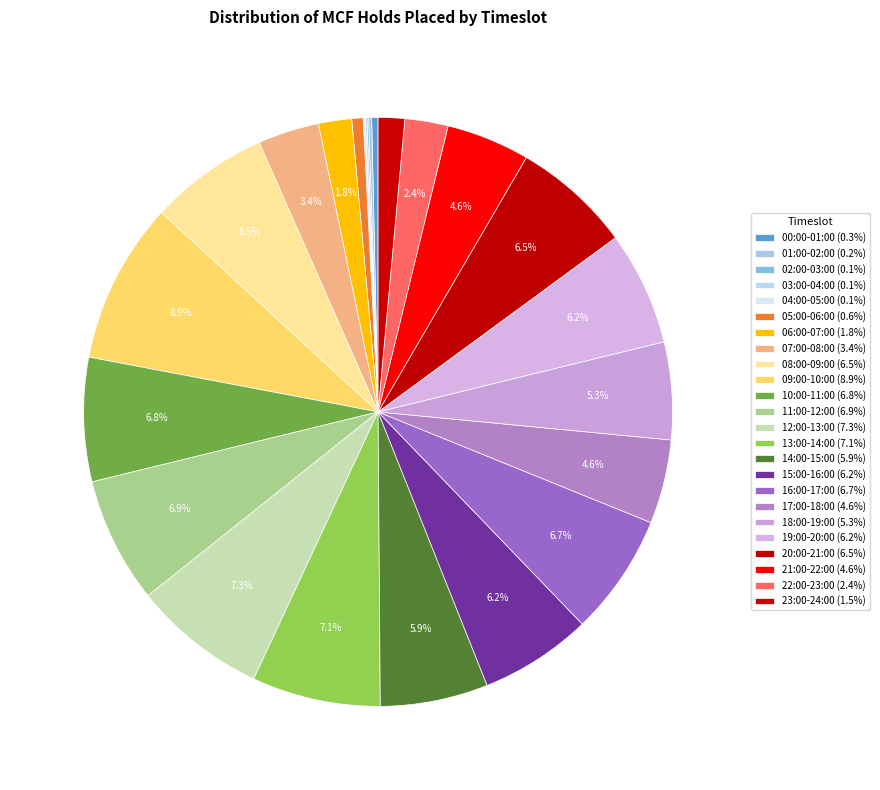

True or false: 11:00-12:00 accounts for 7% of the total.

True